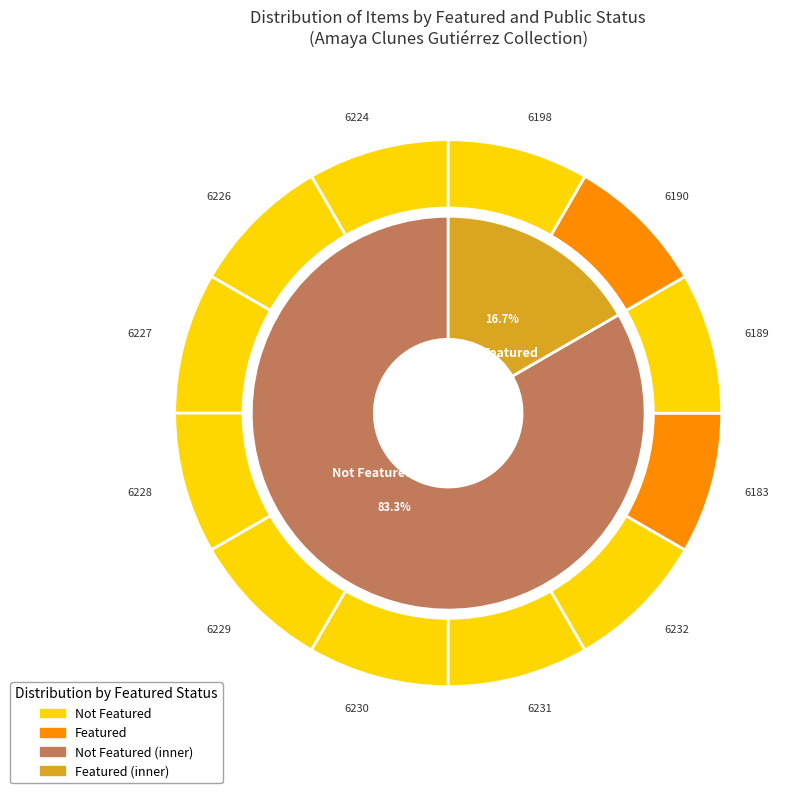

Which category has the smallest portion of the pie?

featured